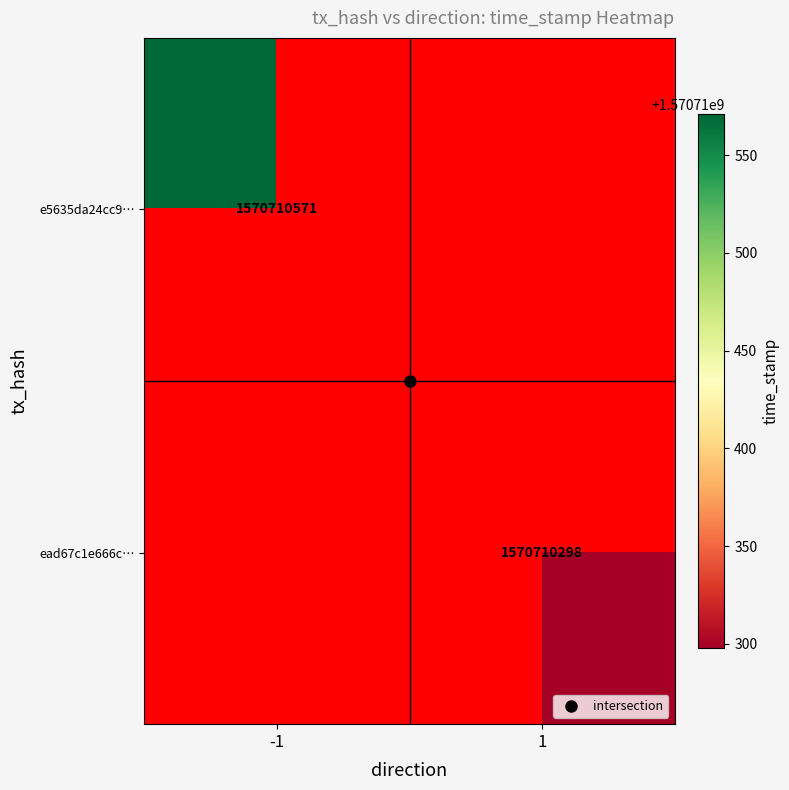

What is the maximum value shown in the chart?

1570710571